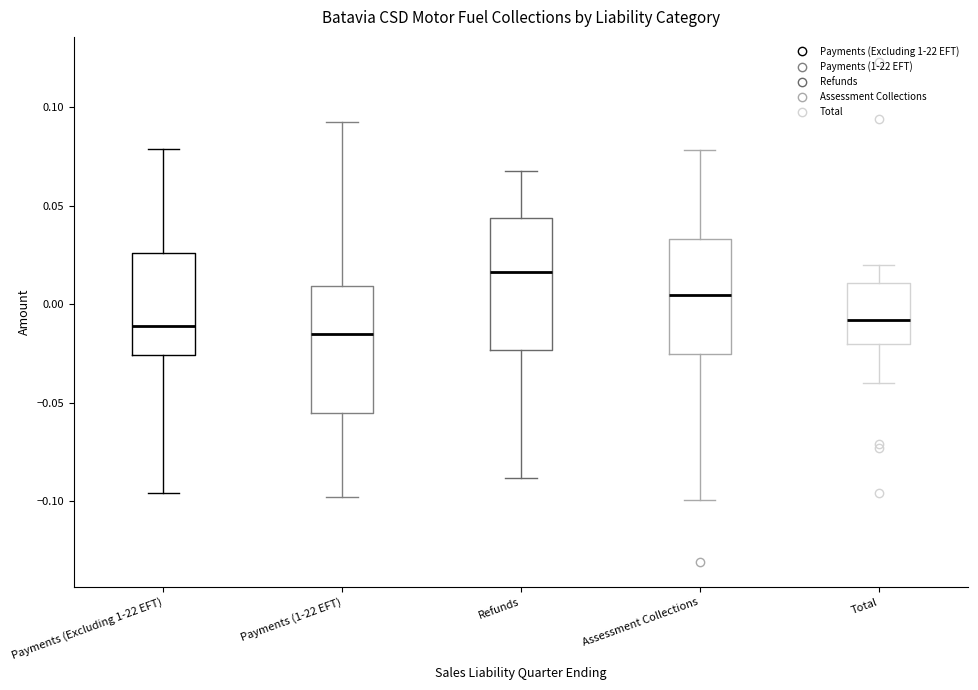

Where does the upper whisker of the box for Payments (1-22 EFT) end on the y-axis? The values are not printed on the chart, so give them approximately, as read against the axis.

0.095